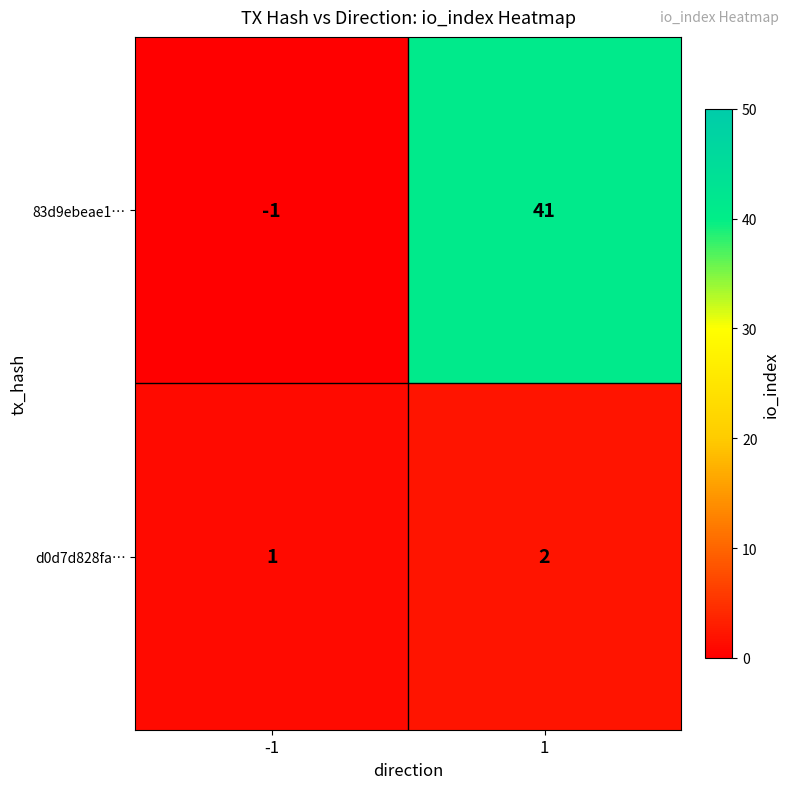

Is it true that d0d7d828fa… equals 2 at -1?

False